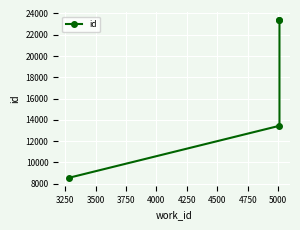

How many lines are shown in the chart?

1